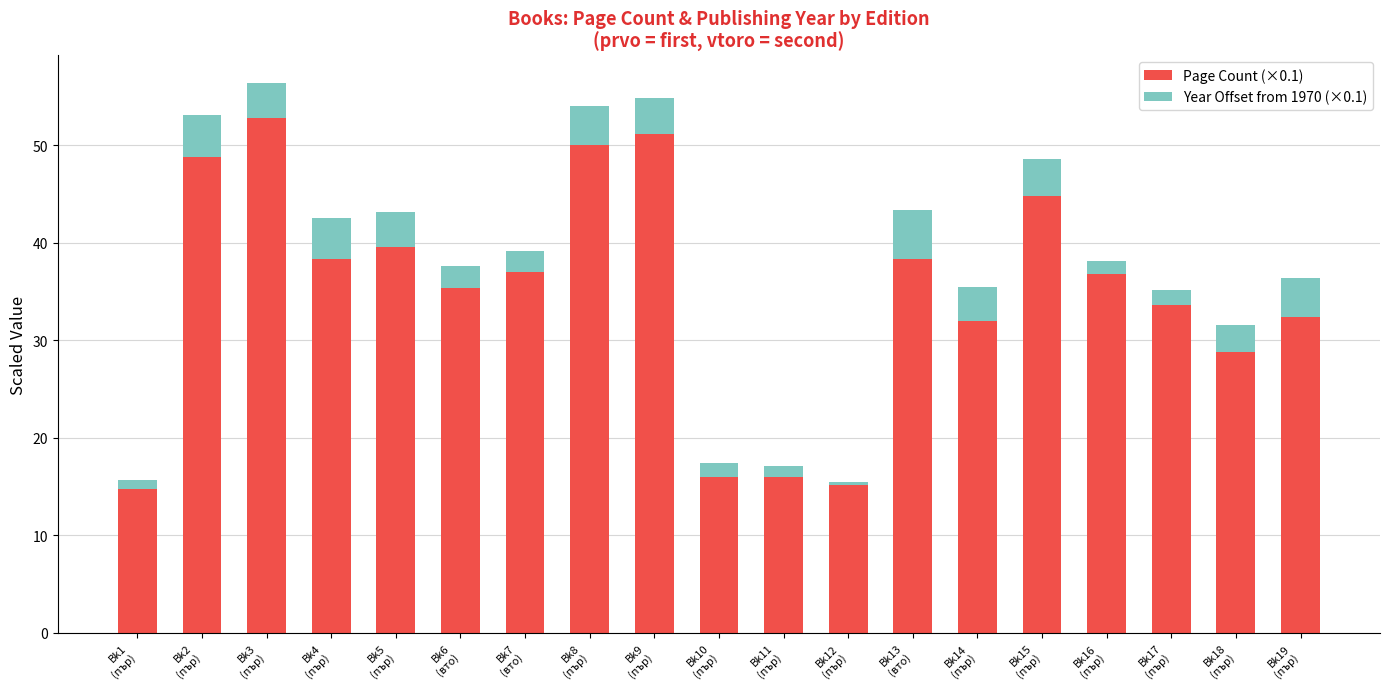

The value of Page Count (×0.1) at Bk15
(пър) is 44.8. True or false?

True